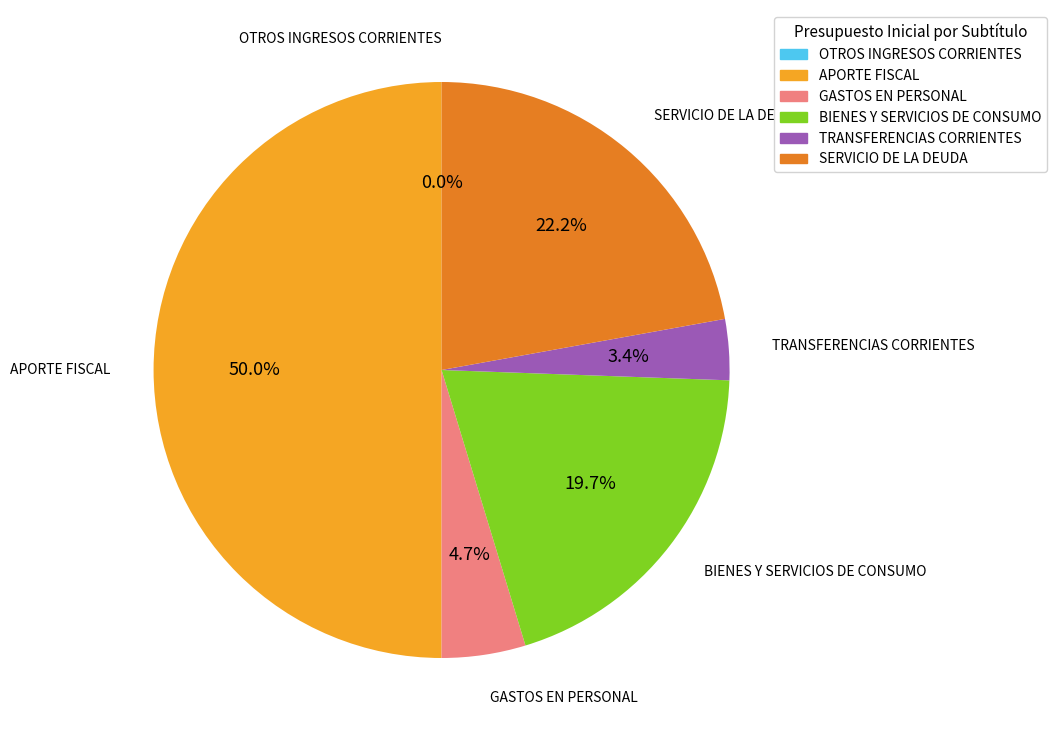

Does GASTOS EN PERSONAL account for over 50% of the chart?

No